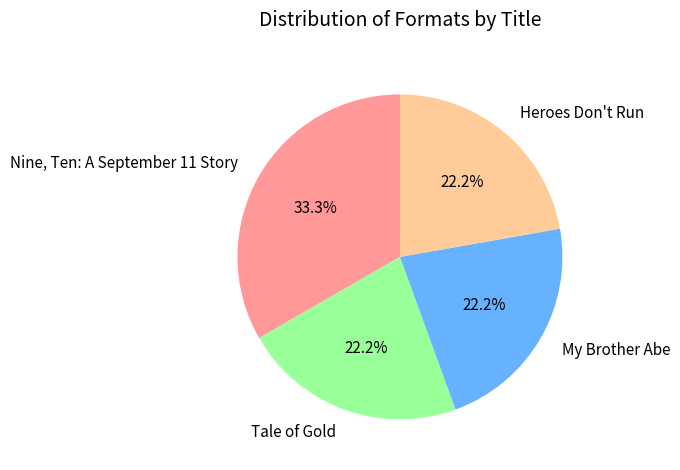

True or false: Heroes Don't Run accounts for 10% of the total.

False